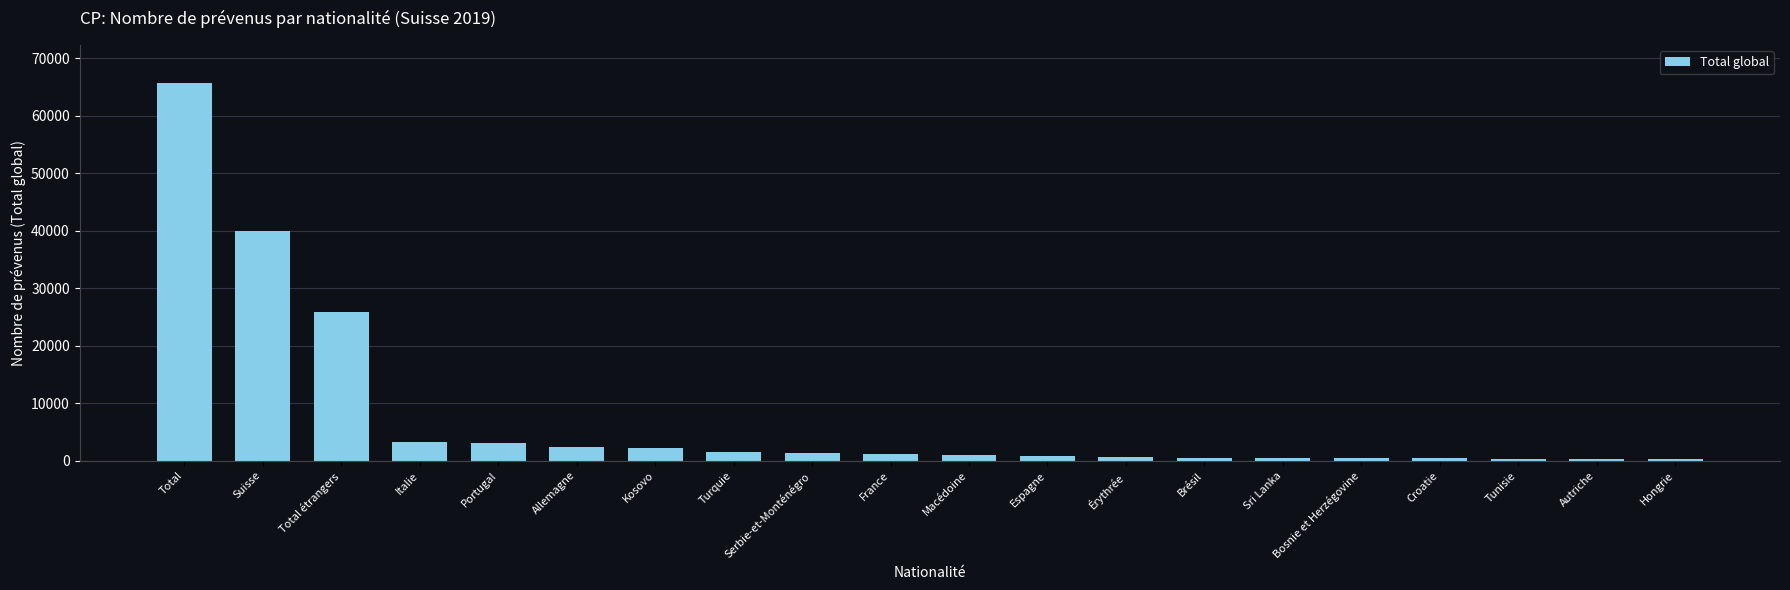

Is it true that the value at Total étrangers is 25859?

True